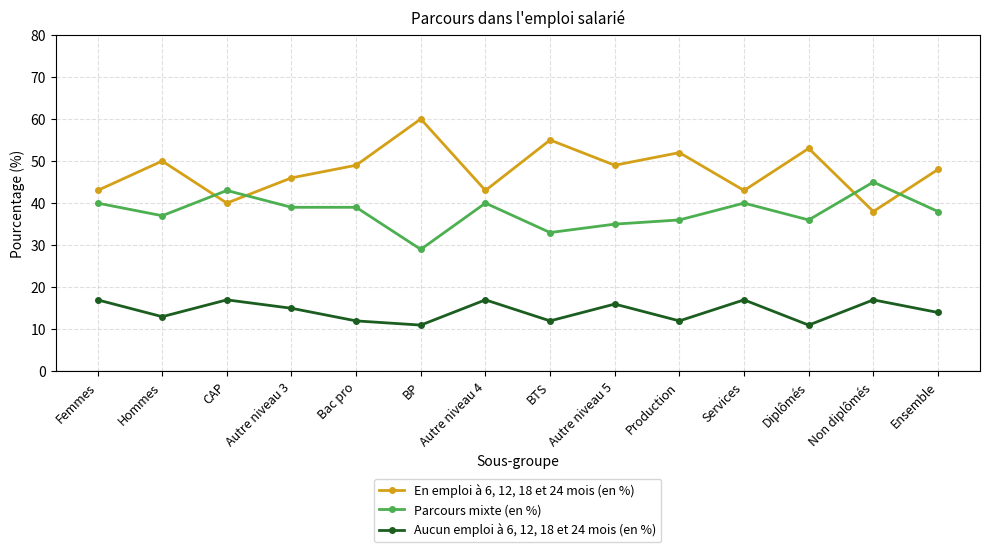

At how many categories does at least one series exceed 47?

8